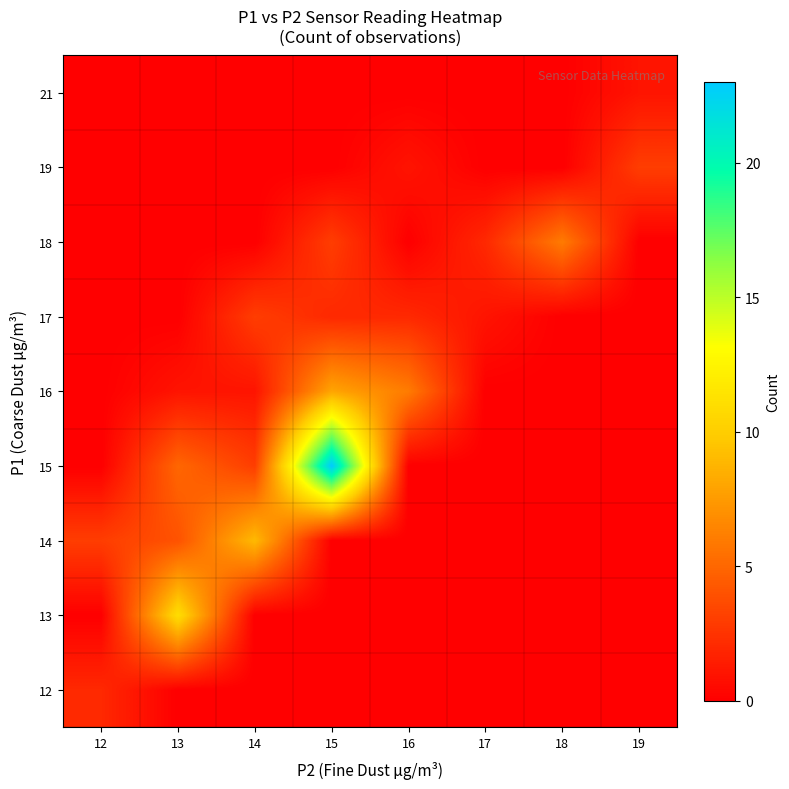

What is the total value across all series at 18?

6